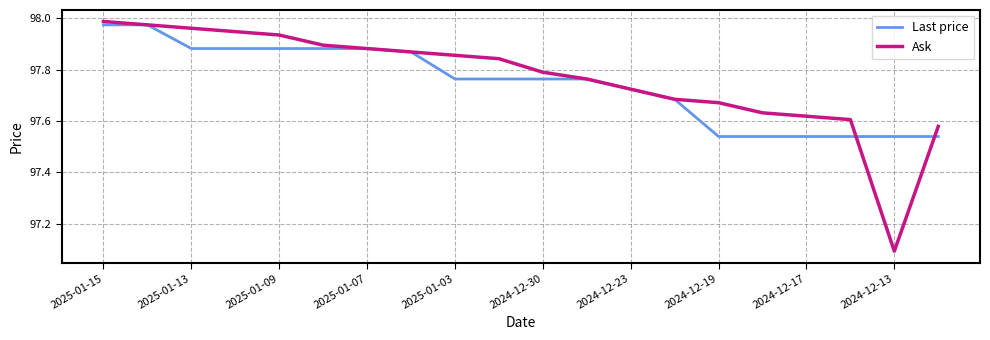

Which series has the widest spread of values?

Ask